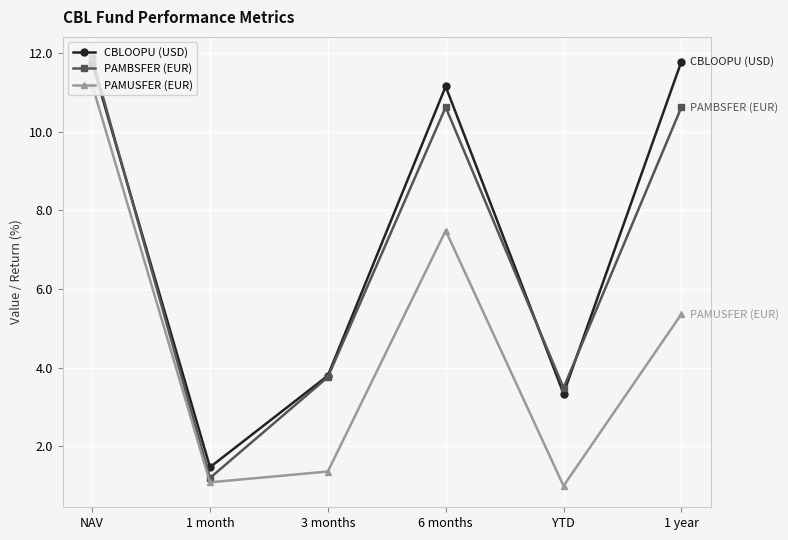

What is the average value of the CBLOOPU (USD) series?

7.2